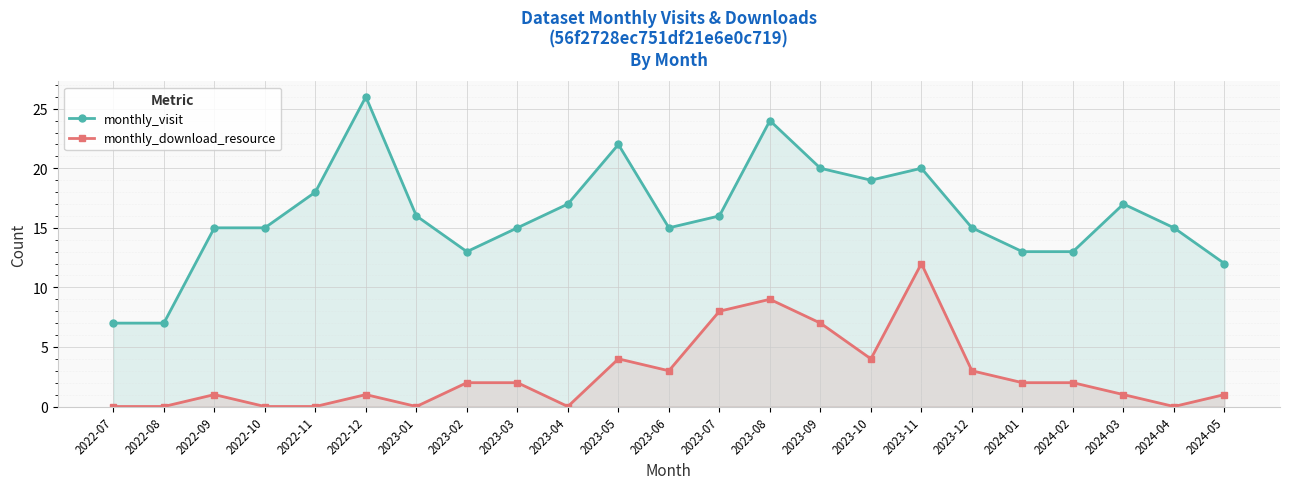

What is the total value across all series at 2023-02?

15